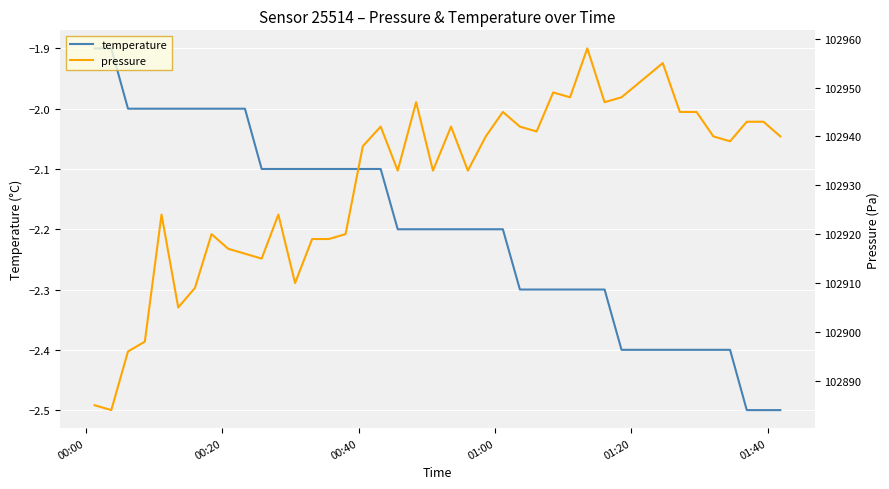

True or false: pressure and temperature intersect in this chart.

False